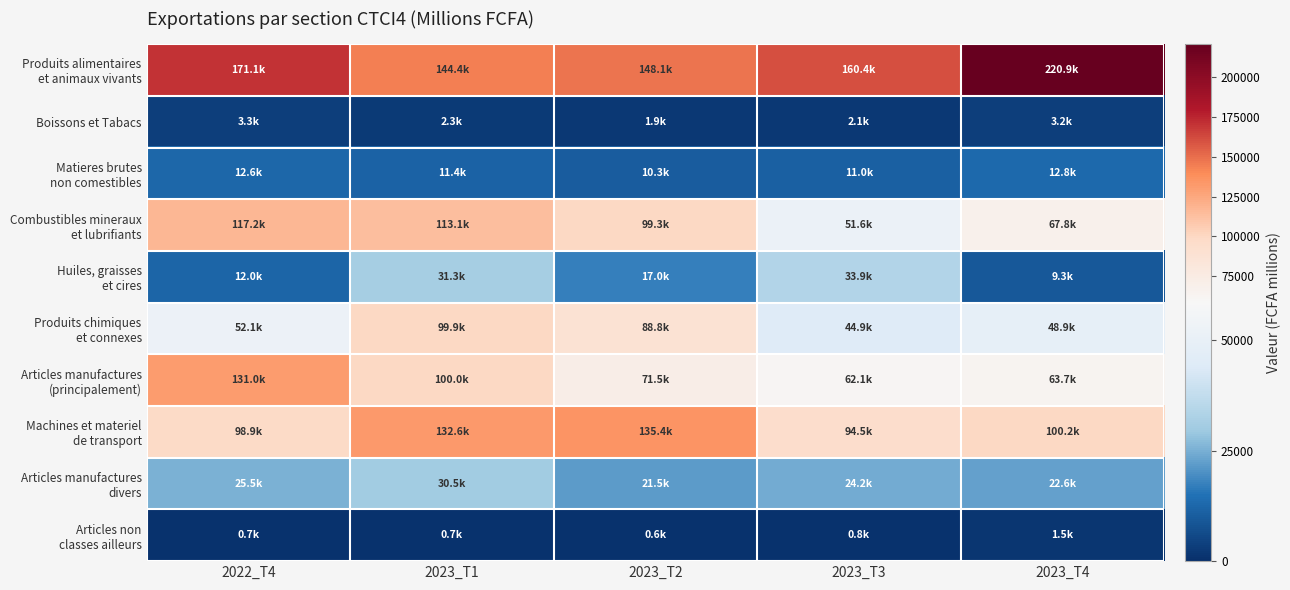

At 2023_T2, list the series in order from smallest to largest.

Articles non classes ailleurs, Boissons et Tabacs, Matieres brutes non comestibles, Huiles, graisses et cires, Articles manufactures divers, Articles manufactures (principalement), Produits chimiques et connexes, Combustibles mineraux et lubrifiants, Machines et materiel de transport, Produits alimentaires et animaux vivants